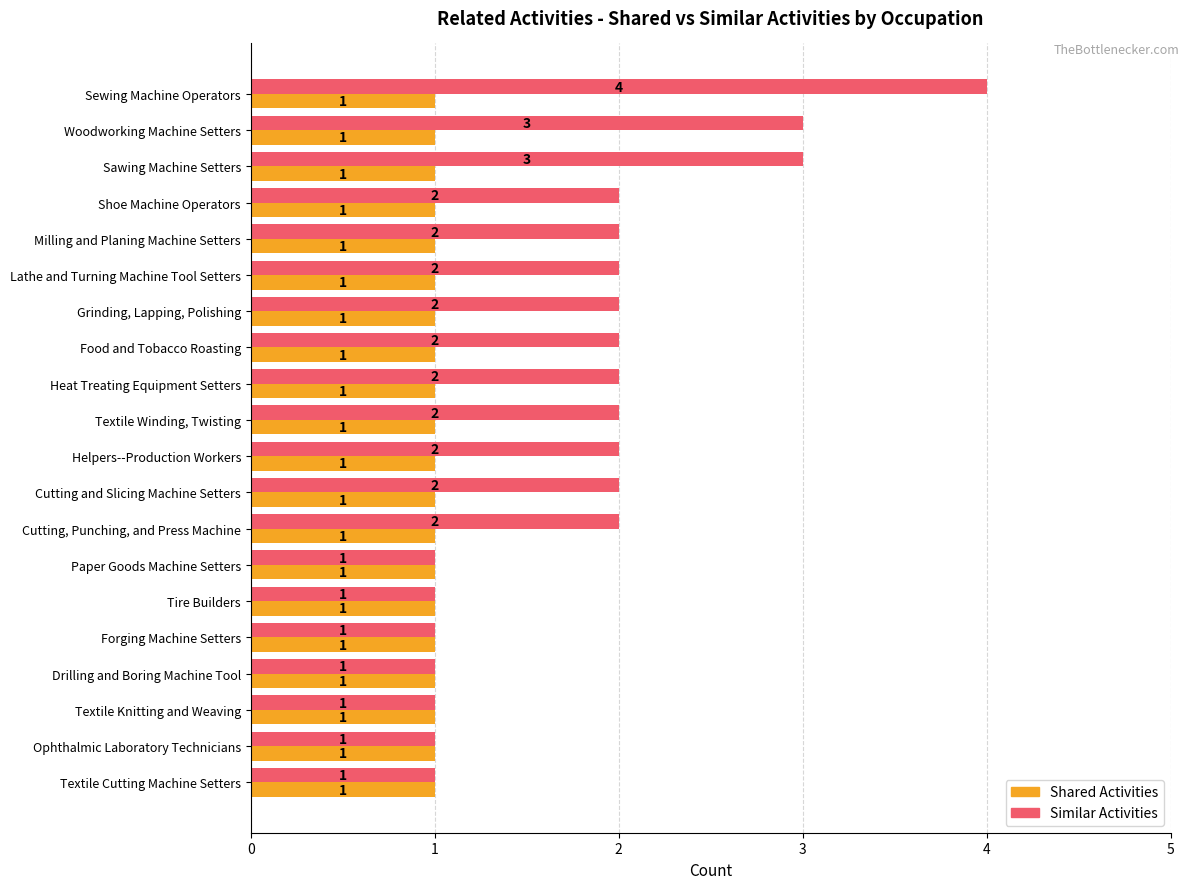

List the series in order of their peak value, highest first.

Similar Activities, Shared Activities